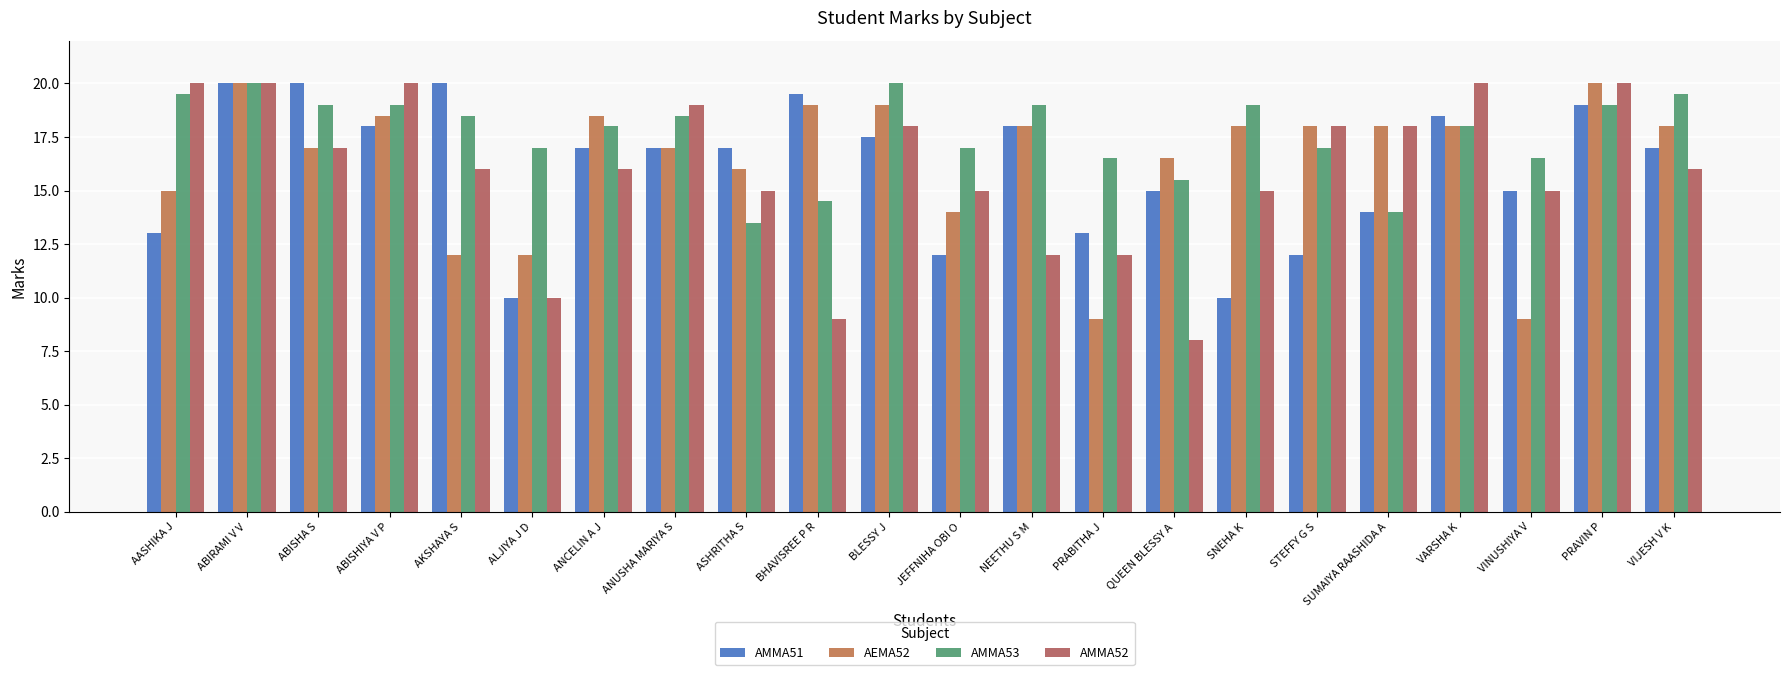

Between BHAVISREE P R and NEETHU S M, which series saw the biggest shift?

AMMA53